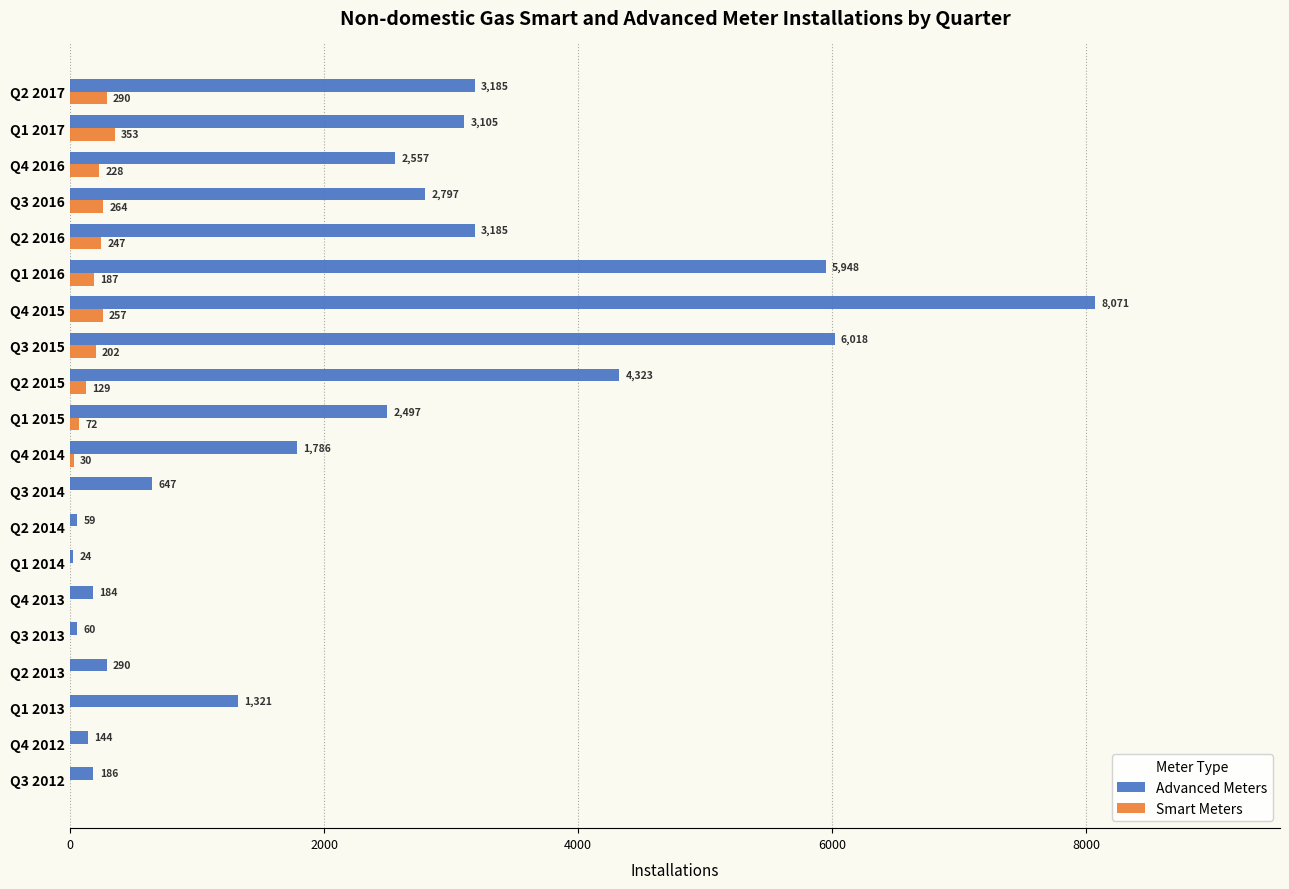

What is the sum of the Smart Meters values at Q3 2016 and Q2 2013?

264